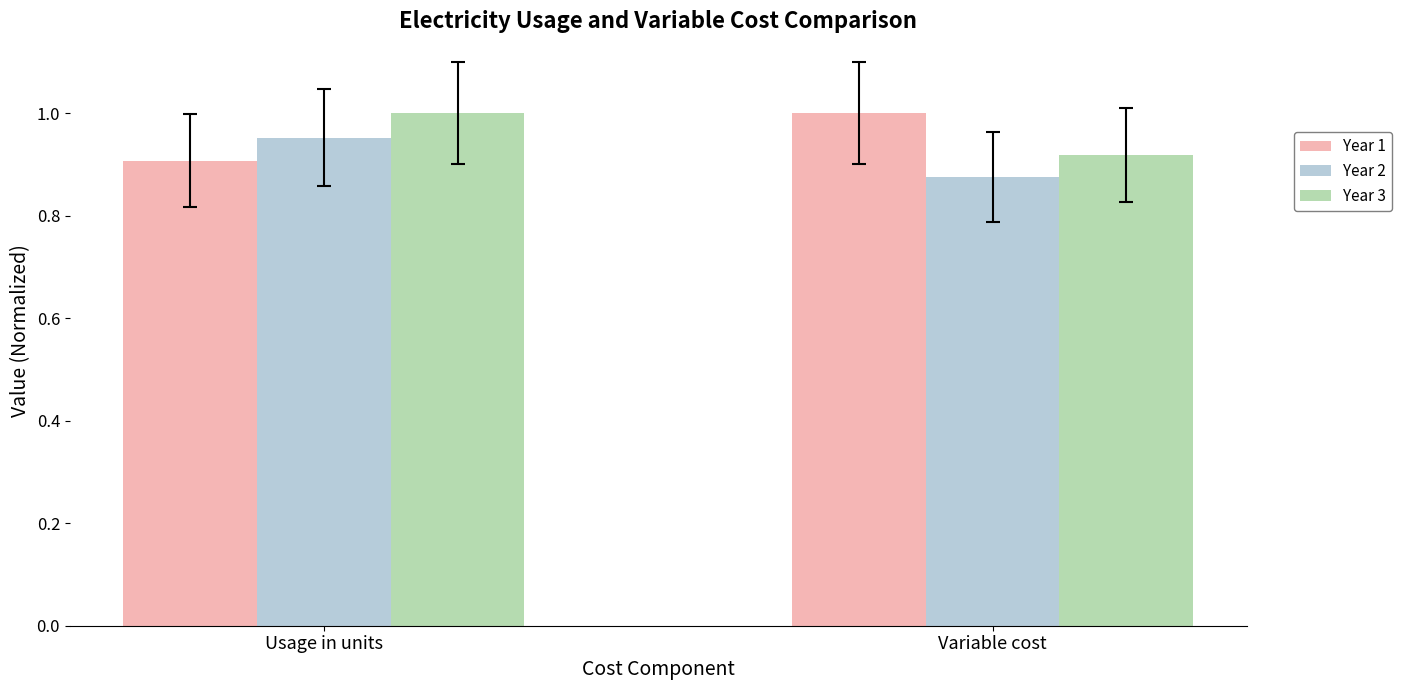

Is the value of Year 3 at Variable cost greater than the value of Year 2 at Usage in units?

No